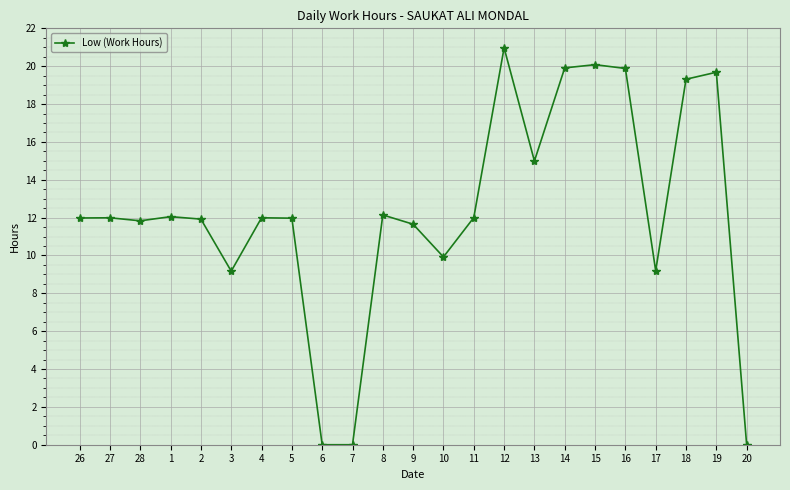

The chart shows a value of 19.9 at 14. True or false?

True